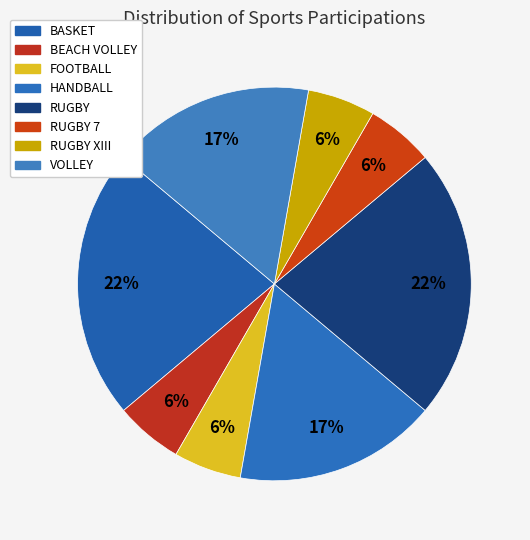

Count the number of slices in the pie.

8